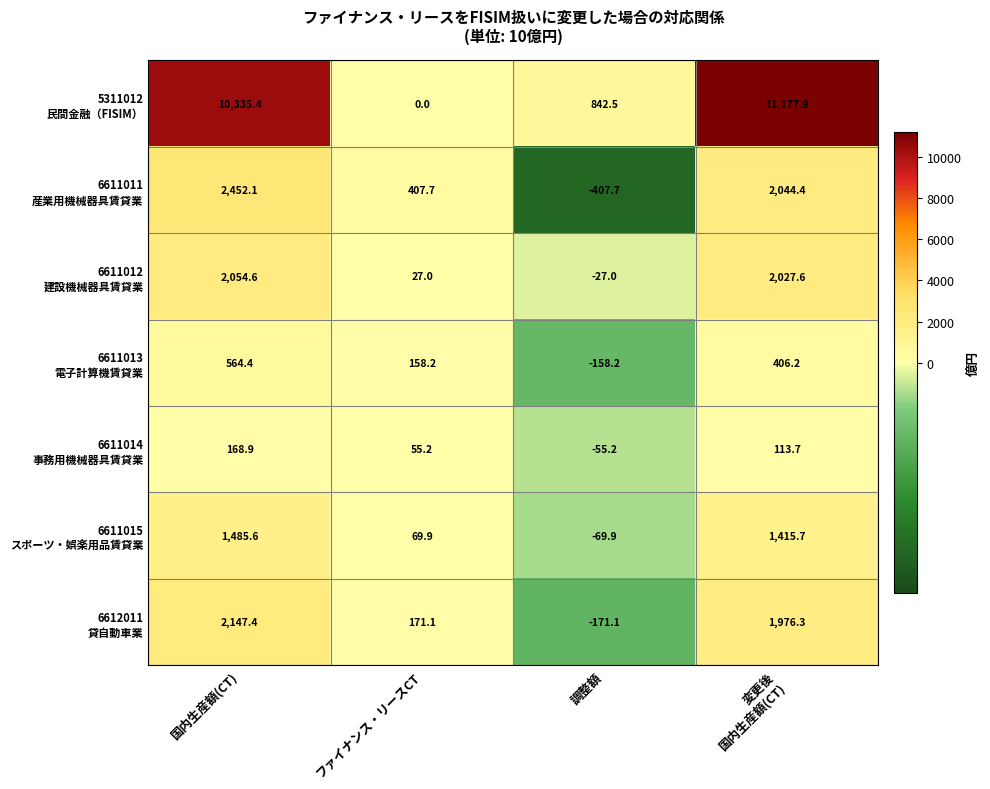

At which category is the sum across all series the highest?

国内生産額(CT)